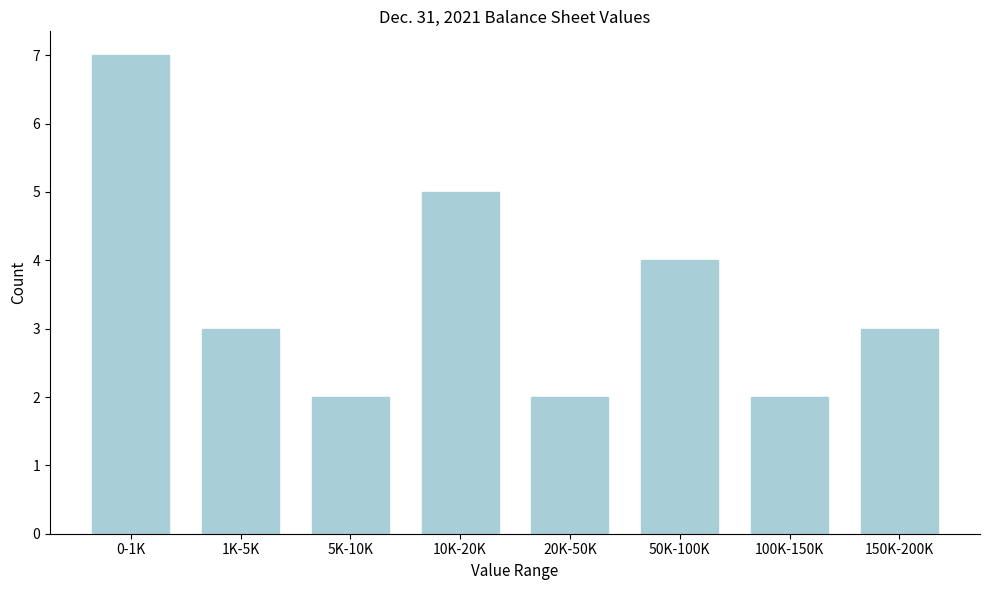

Reading left to right, transcribe all the data shown in this chart.

7	3	2	5	2	4	2	3